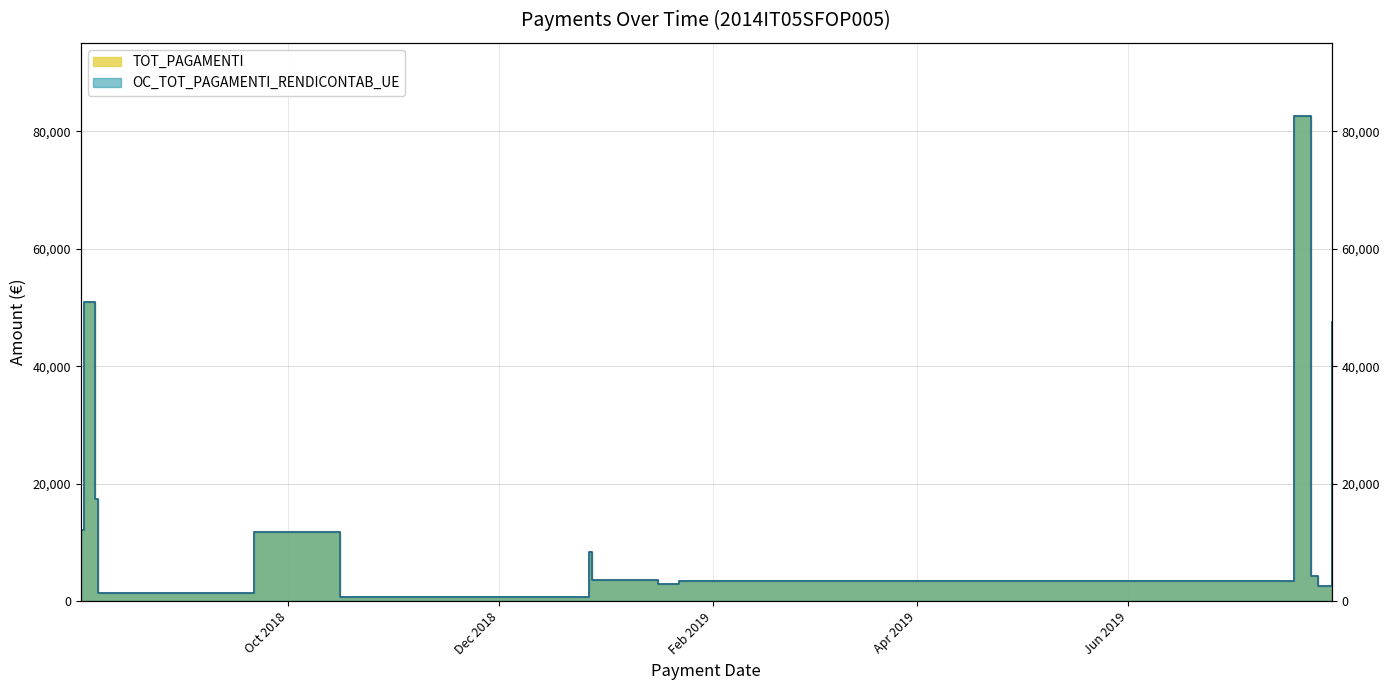

True or false: OC_TOT_PAGAMENTI_RENDICONTAB_UE and TOT_PAGAMENTI cross at least once.

False